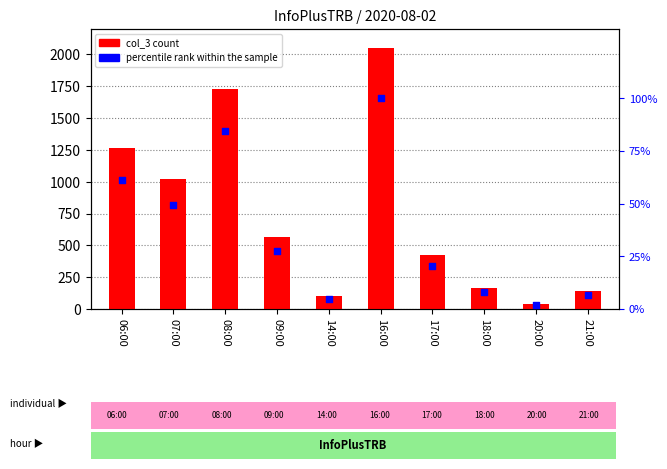

Which series has the widest spread of Y values?

col_3